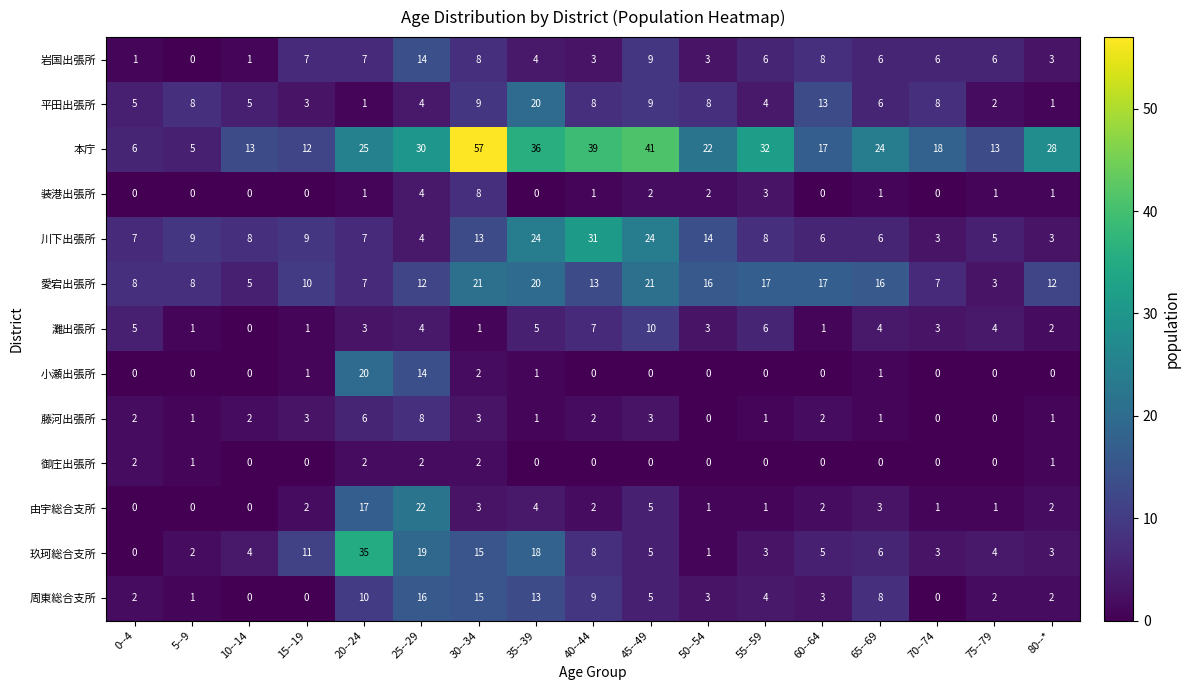

What value does the 玖珂総合支所 series have at 20--24?

35